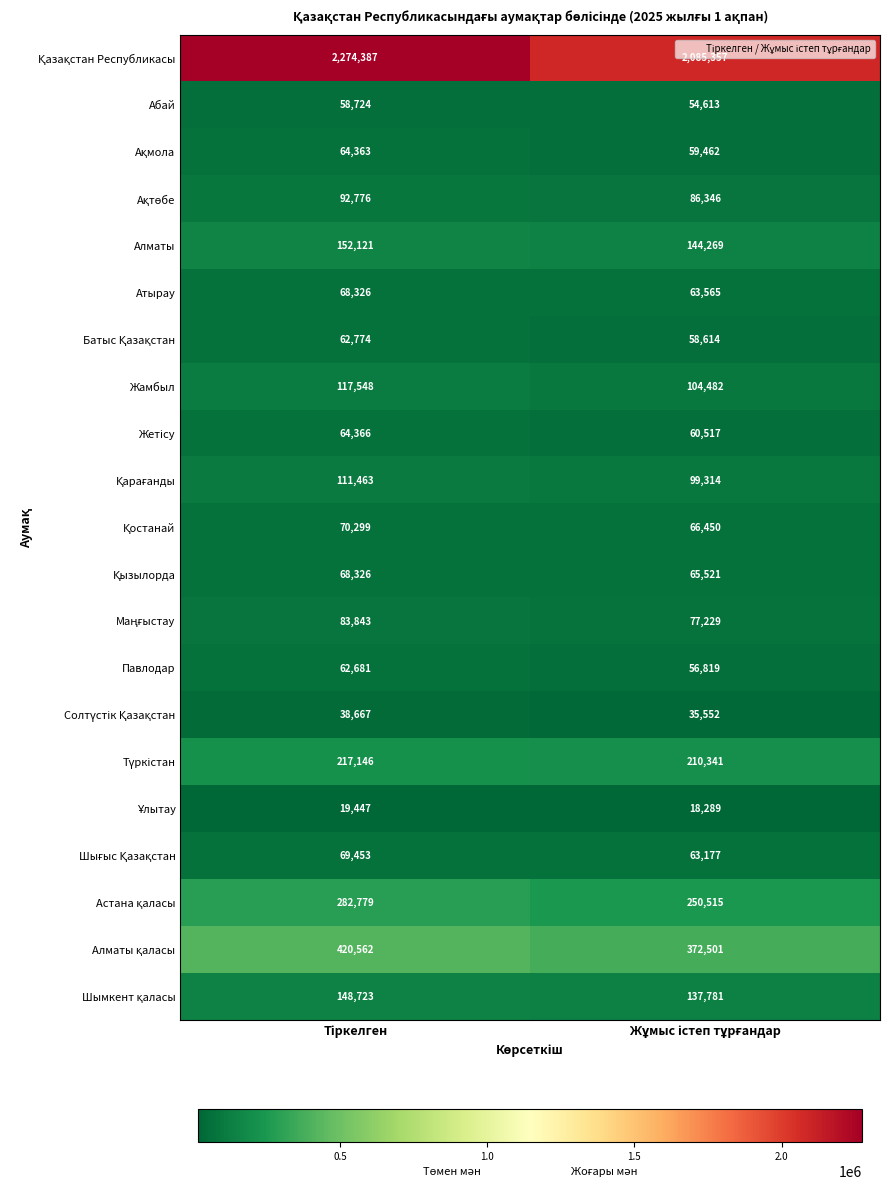

What is the average value of the Атырау series?

65946